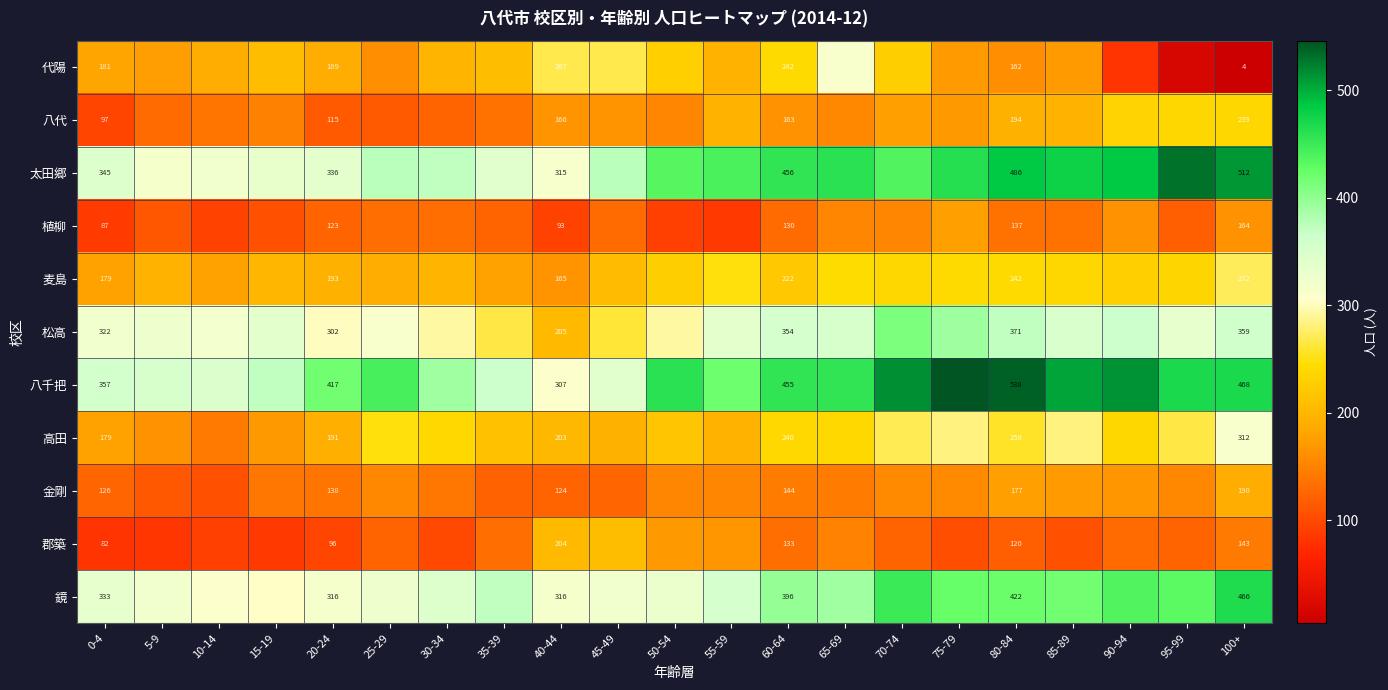

Is the value of 金剛 at 0-4 greater than the value of 麦島 at 20-24?

No